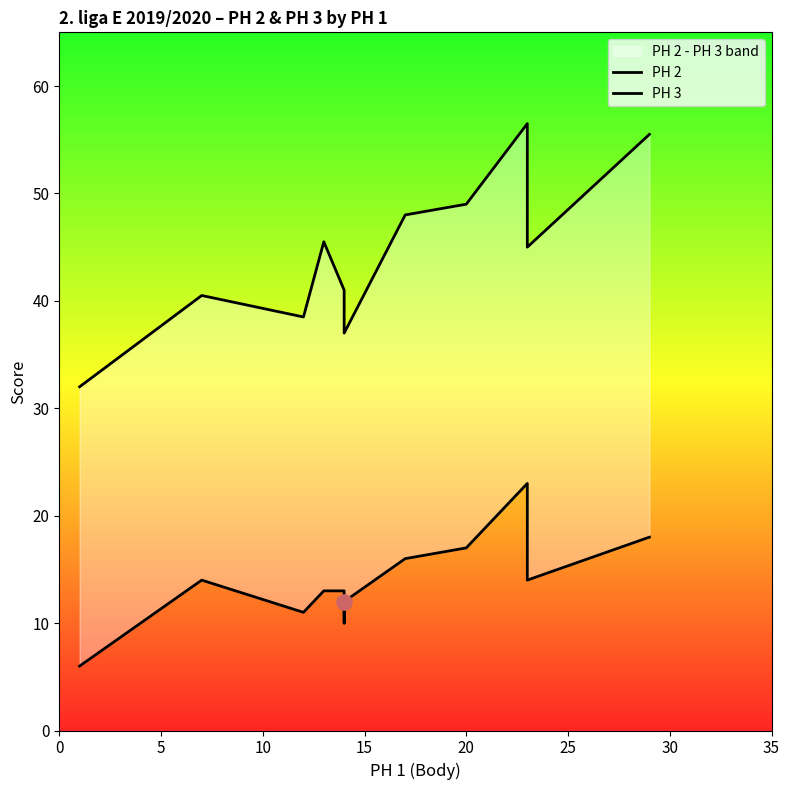

What are all the series names shown in the legend?

PH 2, PH 3